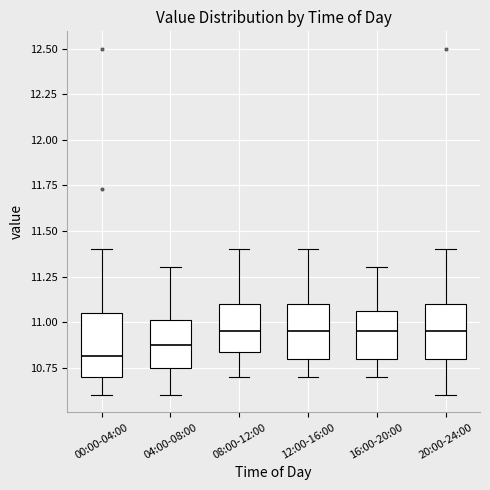

Reading left to right, transcribe this box plot: for each box, give where its median line is, the range the box spans, and where its two whiskers end, as read against the y-axis. The values are not printed on the chart, so give them approximately, as read against the axis.

00:00-04:00: median 10.80, box 10.70 to 11.05, whiskers 10.60 to 11.40
04:00-08:00: median 10.90, box 10.75 to 11.00, whiskers 10.60 to 11.30
08:00-12:00: median 10.95, box 10.85 to 11.10, whiskers 10.70 to 11.40
12:00-16:00: median 10.95, box 10.80 to 11.10, whiskers 10.70 to 11.40
16:00-20:00: median 10.95, box 10.80 to 11.05, whiskers 10.70 to 11.30
20:00-24:00: median 10.95, box 10.80 to 11.10, whiskers 10.60 to 11.40